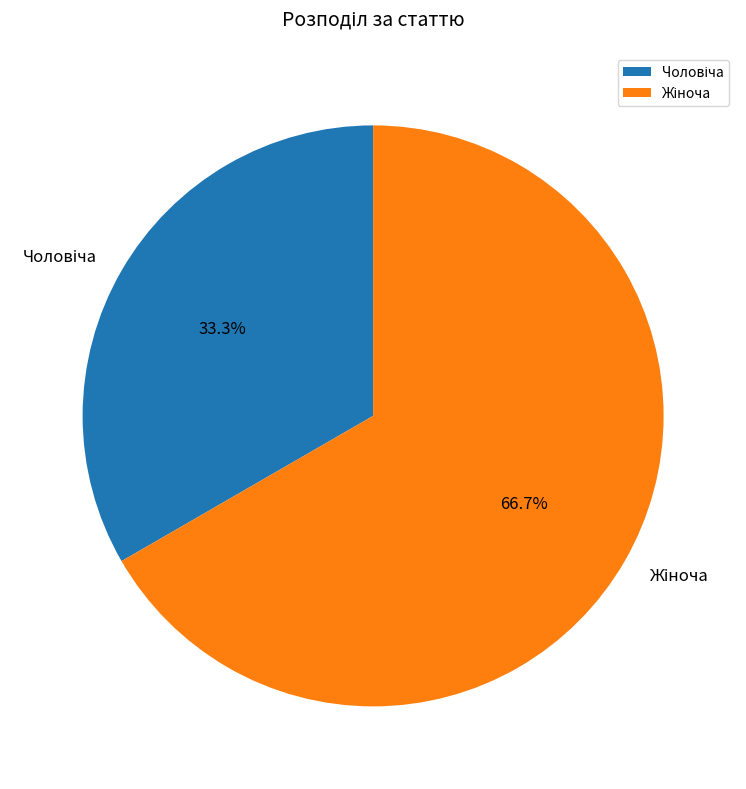

Is there any slice that represents more than half of the pie?

Yes